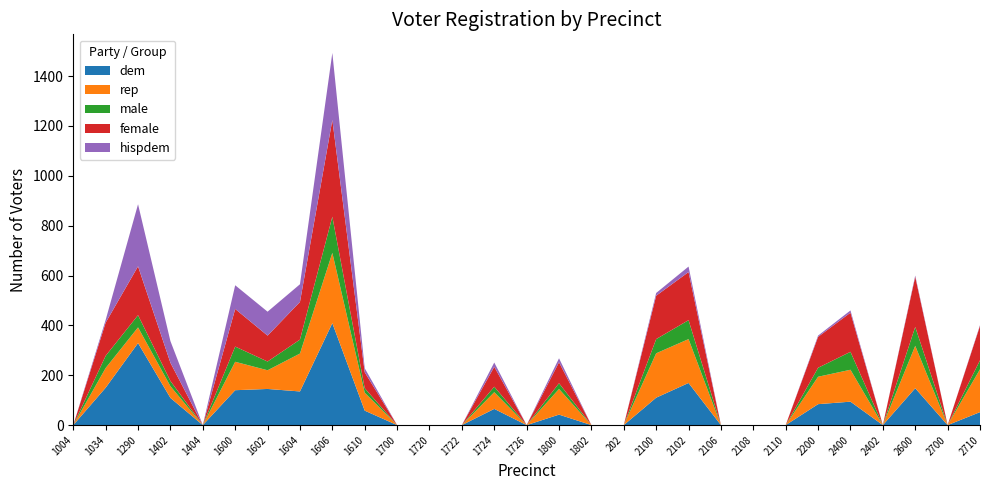

Reading left to right, extract all data points from this chart.

dem: 1004=0	1034=150	1290=329	1402=109	1404=0	1600=140	1602=145	1604=135	1606=409	1610=58	1700=0	1720=0	1722=0	1724=65	1726=0	1800=42	1802=0	202=0	2100=110	2102=169	2106=0	2108=0	2110=0	2200=84	2400=94	2402=0	2600=148	2700=0	2710=52
rep: 1004=0	1034=79	1290=63	1402=47	1404=0	1600=114	1602=75	1604=152	1606=282	1610=72	1700=0	1720=0	1722=0	1724=67	1726=0	1800=103	1802=0	202=0	2100=178	2102=176	2106=0	2108=0	2110=0	2200=110	2400=128	2402=0	2600=170	2700=0	2710=172
male: 1004=0	1034=49	1290=49	1402=21	1404=0	1600=61	1602=35	1604=56	1606=145	1610=18	1700=0	1720=0	1722=0	1724=22	1726=0	1800=23	1802=0	202=0	2100=57	2102=76	2106=0	2108=0	2110=0	2200=36	2400=72	2402=0	2600=76	2700=0	2710=36
female: 1004=0	1034=133	1290=196	1402=73	1404=0	1600=151	1602=104	1604=151	1606=388	1610=64	1700=0	1720=0	1722=0	1724=80	1726=0	1800=84	1802=0	202=0	2100=174	2102=193	2106=0	2108=0	2110=0	2200=124	2400=157	2402=0	2600=201	2700=0	2710=138
hispdem: 1004=0	1034=11	1290=249	1402=87	1404=0	1600=95	1602=96	1604=71	1606=269	1610=16	1700=0	1720=0	1722=0	1724=17	1726=0	1800=16	1802=0	202=0	2100=11	2102=22	2106=0	2108=0	2110=0	2200=5	2400=9	2402=0	2600=5	2700=0	2710=3